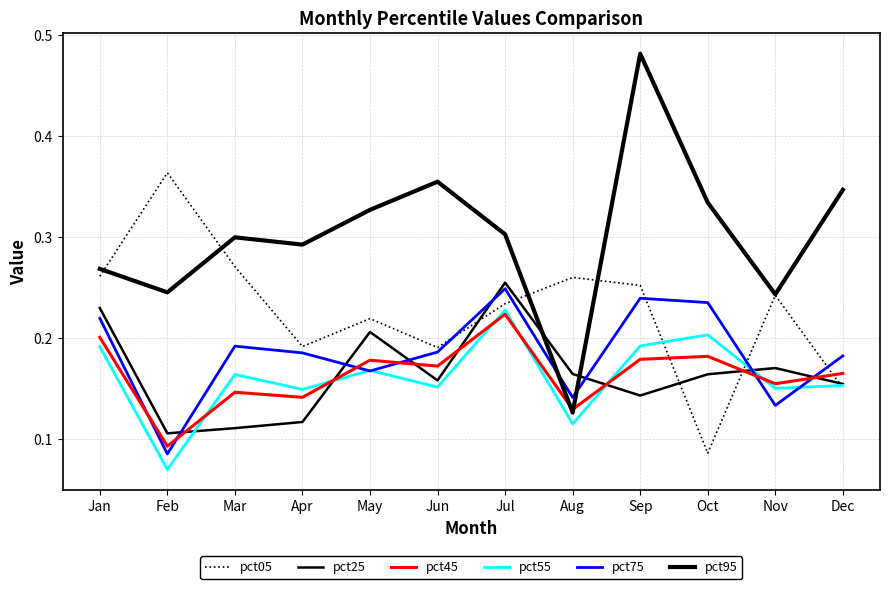

Reading right to left, what are all the values shown in this chart?

pct05: 0.2	0.2	0.1	0.3	0.3	0.2	0.2	0.2	0.2	0.3	0.4	0.3
pct25: 0.2	0.2	0.2	0.1	0.2	0.3	0.2	0.2	0.1	0.1	0.1	0.2
pct45: 0.2	0.2	0.2	0.2	0.1	0.2	0.2	0.2	0.1	0.1	0.1	0.2
pct55: 0.2	0.2	0.2	0.2	0.1	0.2	0.2	0.2	0.1	0.2	0.1	0.2
pct75: 0.2	0.1	0.2	0.2	0.1	0.2	0.2	0.2	0.2	0.2	0.1	0.2
pct95: 0.3	0.2	0.3	0.5	0.1	0.3	0.4	0.3	0.3	0.3	0.2	0.3